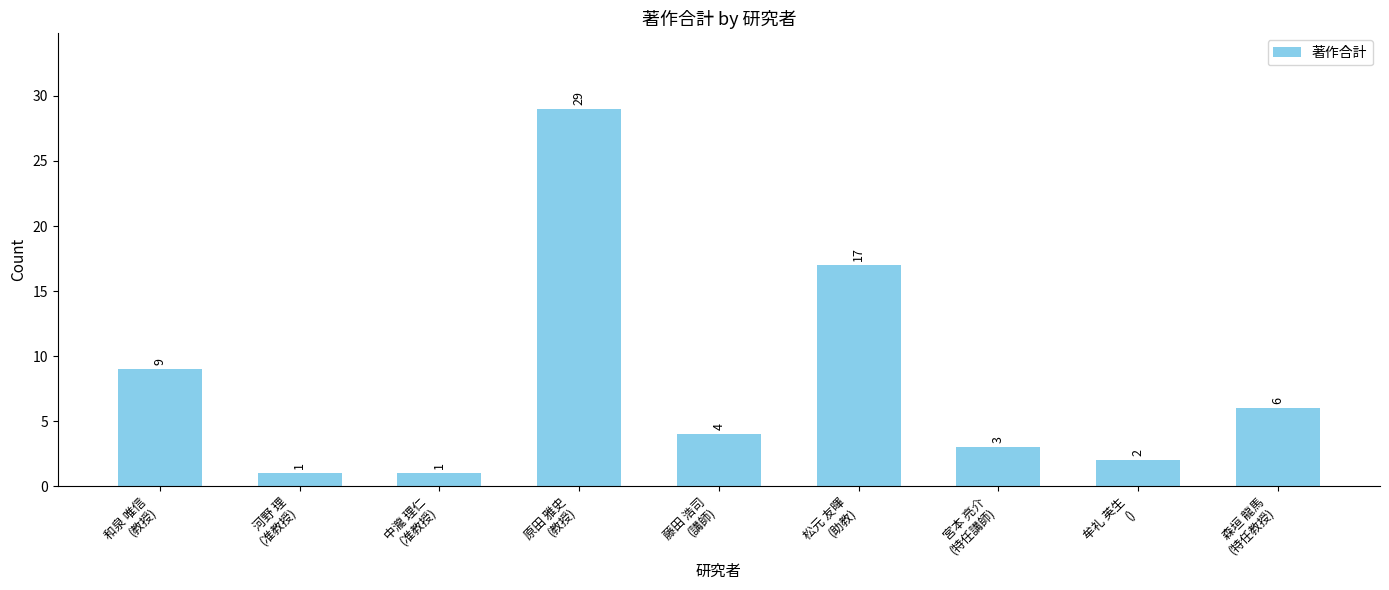

What is the change in value from 原田 雅史
(教授) to 牟礼 英生
()?

-27